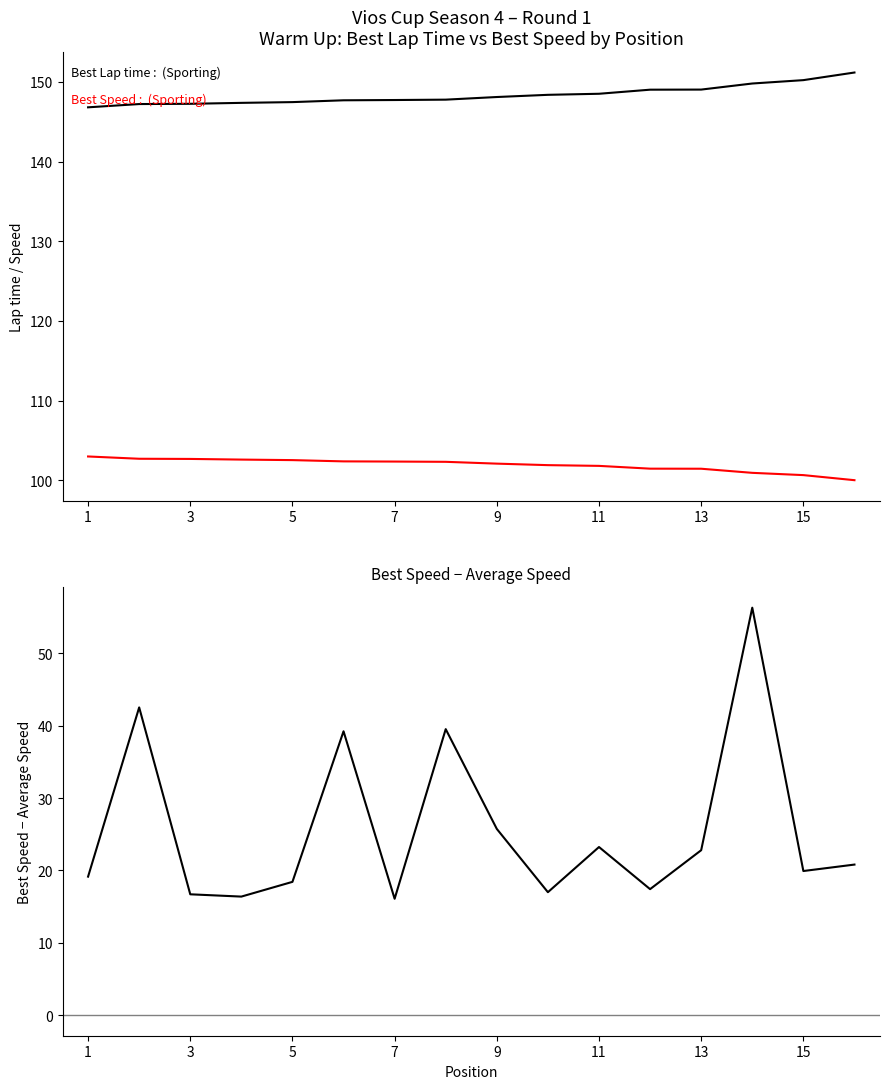

True or false: Best Lap time and Best Speed cross at least once.

False